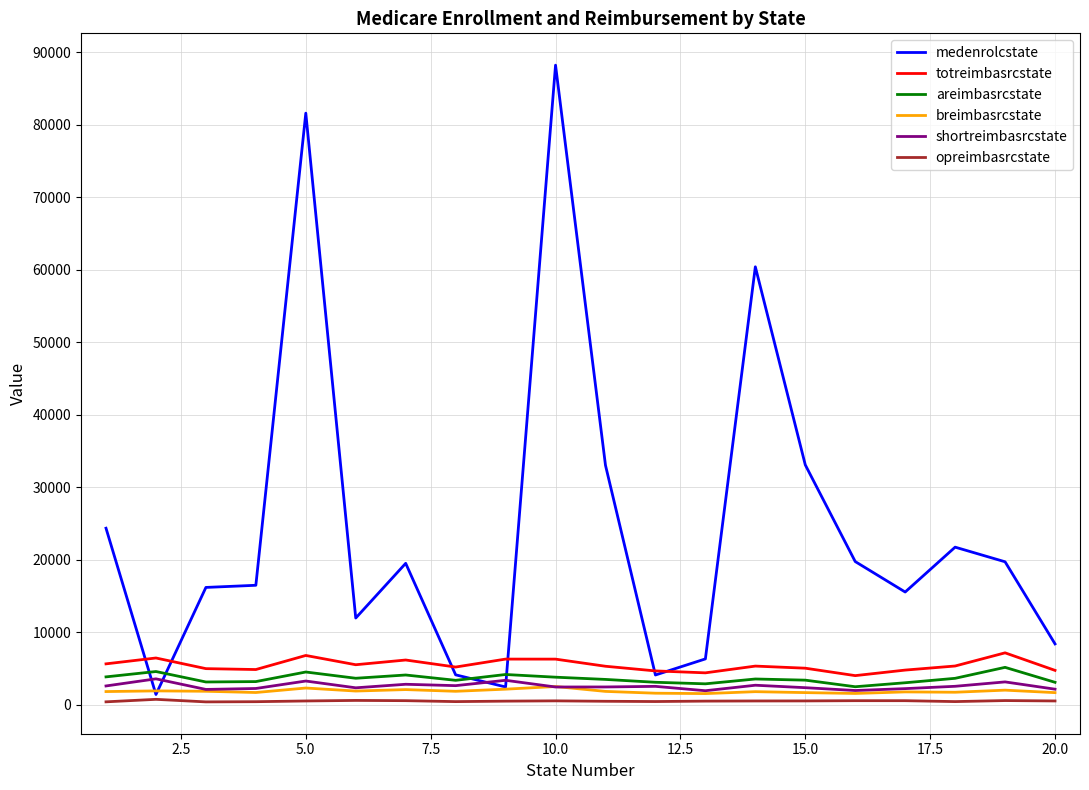

True or false: shortreimbasrcstate has more than 2 points higher than both neighbors.

True